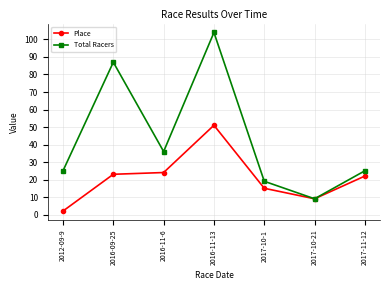

Is it true that Place equals 4 at 2017-10-21?

False